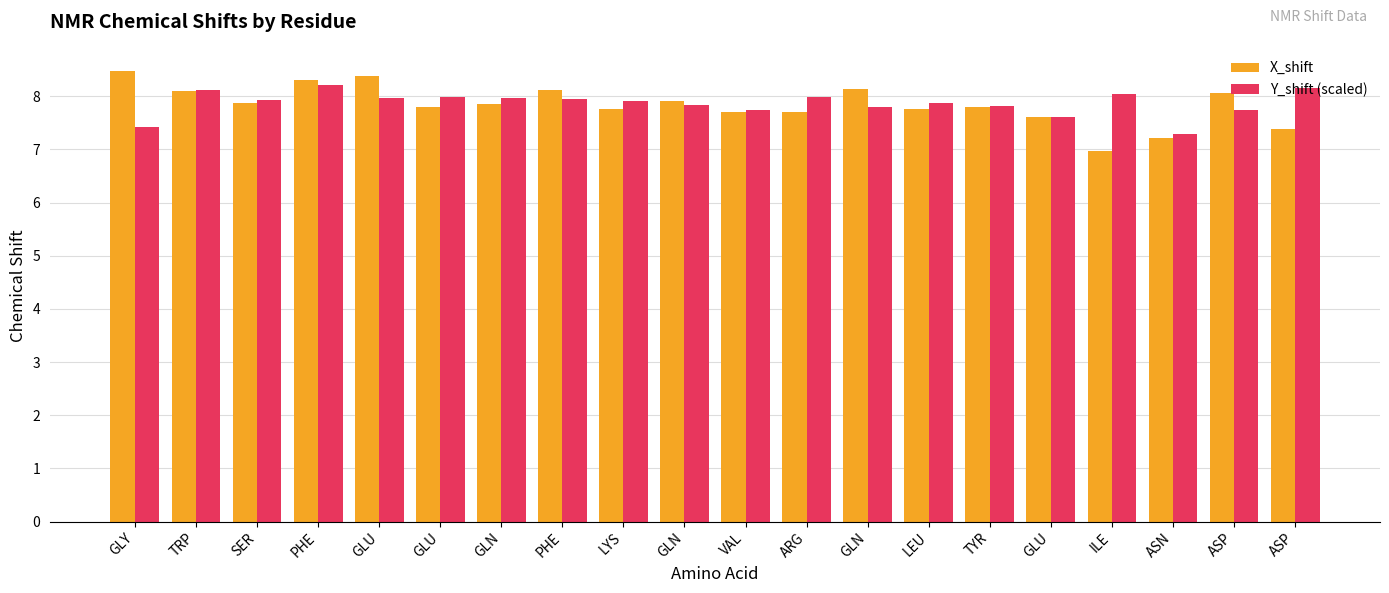

What is the label of the 10th bar from the left?

GLN